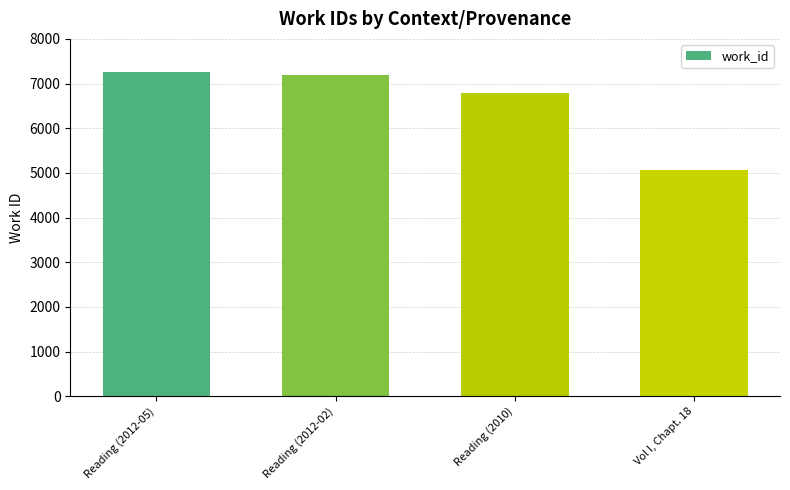

What is the value of the 1st bar from the left?

7253